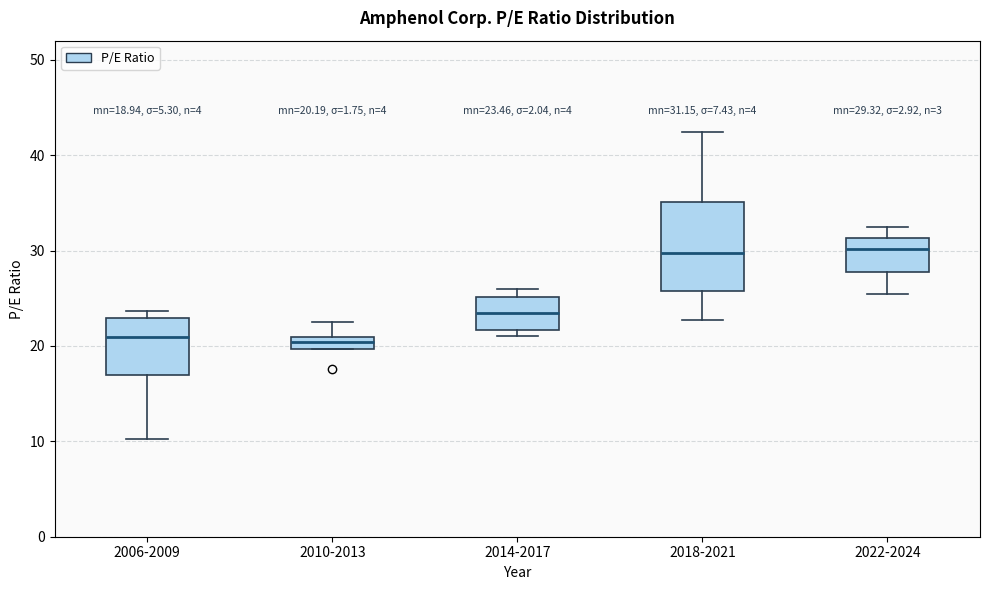

Which box is the tallest, from its lower edge to its upper edge?

2018-2021